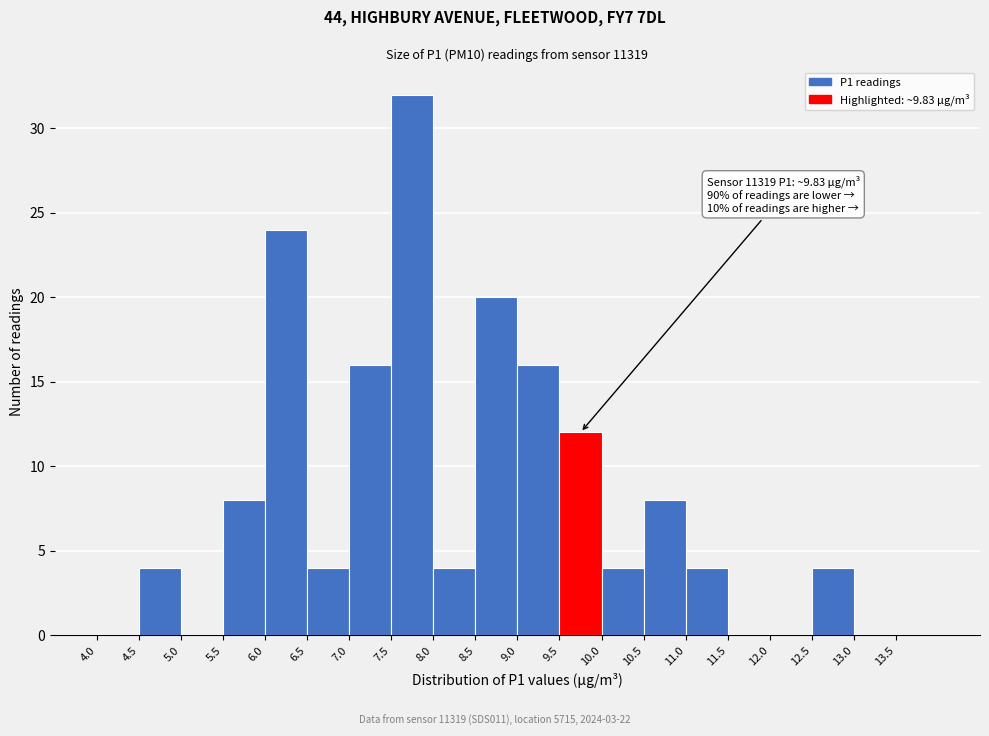

Which range on the x-axis has the tallest bar?

7.5 to 8.0